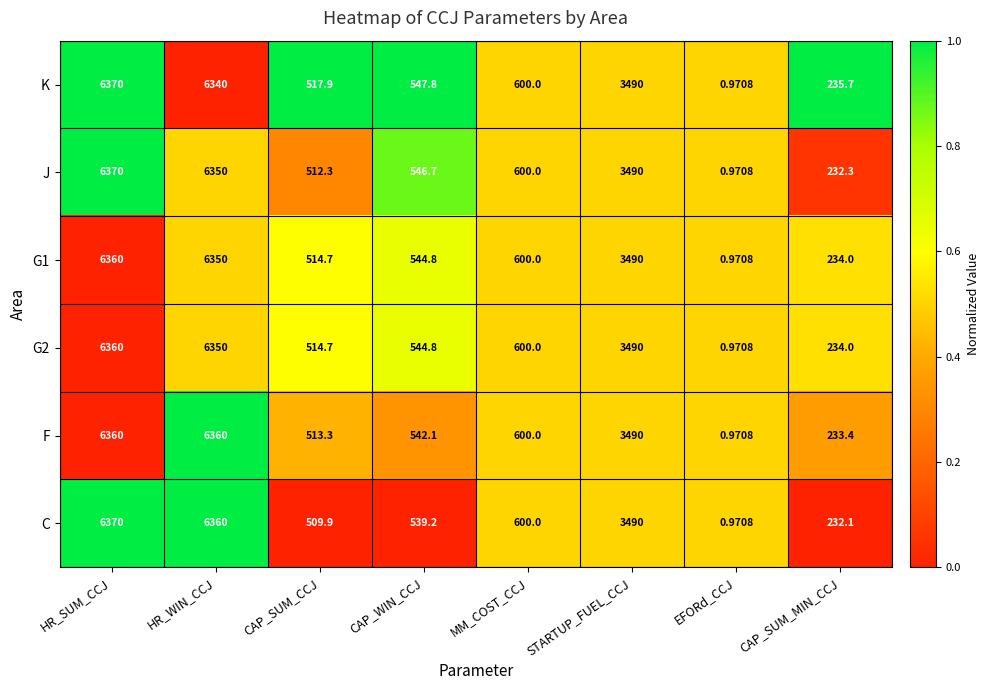

Which series changed the most between HR_WIN_CCJ and CAP_SUM_CCJ?

C